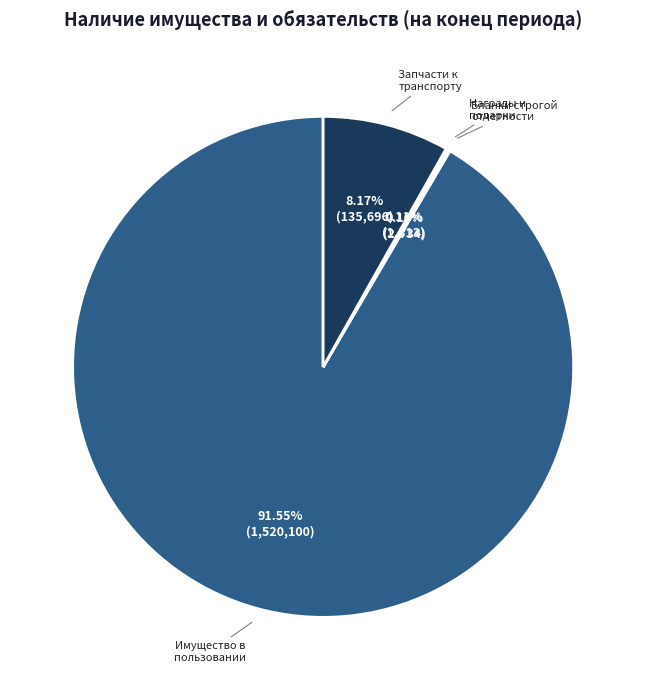

Does any single category account for the majority?

Yes